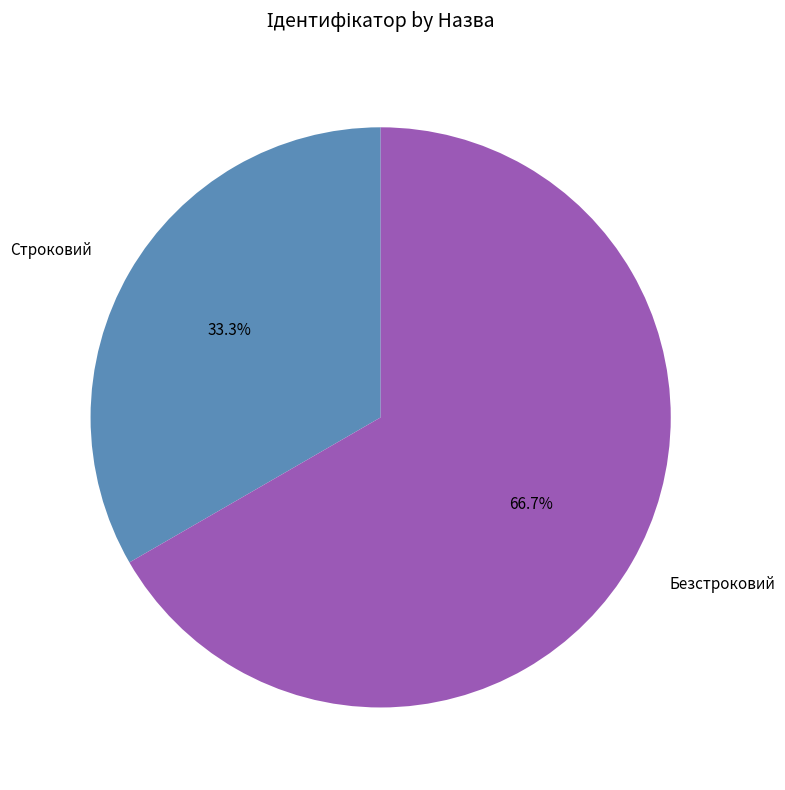

What is the largest slice in the pie chart?

Безстроковий